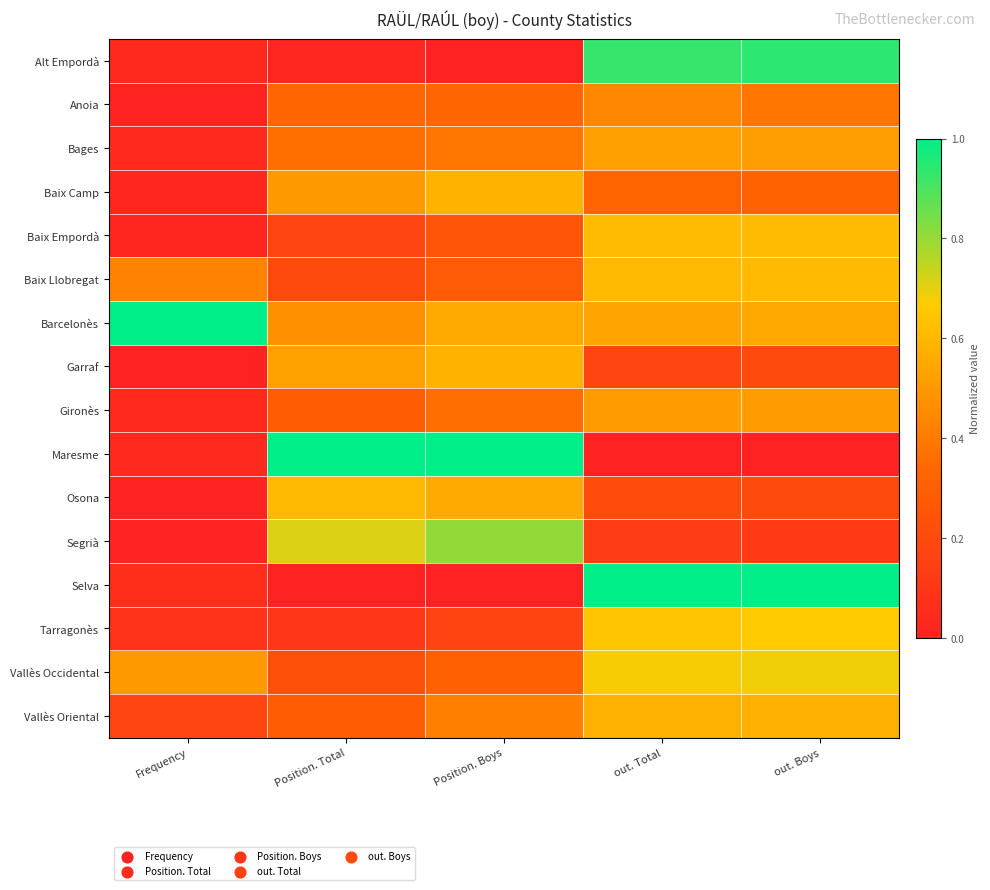

Reading left to right, transcribe all the data shown in this chart.

Alt Empordà: Frequency=0.0	Position. Total=0.0	Position. Boys=0.0	out. Total=0.9	out. Boys=0.9
Anoia: Frequency=0.0	Position. Total=0.3	Position. Boys=0.3	out. Total=0.4	out. Boys=0.4
Bages: Frequency=0.0	Position. Total=0.4	Position. Boys=0.4	out. Total=0.5	out. Boys=0.5
Baix Camp: Frequency=0.0	Position. Total=0.5	Position. Boys=0.6	out. Total=0.3	out. Boys=0.3
Baix Empordà: Frequency=0.0	Position. Total=0.2	Position. Boys=0.2	out. Total=0.6	out. Boys=0.6
Baix Llobregat: Frequency=0.4	Position. Total=0.2	Position. Boys=0.3	out. Total=0.6	out. Boys=0.6
Barcelonès: Frequency=1.0	Position. Total=0.5	Position. Boys=0.6	out. Total=0.5	out. Boys=0.6
Garraf: Frequency=0.0	Position. Total=0.5	Position. Boys=0.6	out. Total=0.2	out. Boys=0.2
Gironès: Frequency=0.0	Position. Total=0.3	Position. Boys=0.4	out. Total=0.5	out. Boys=0.5
Maresme: Frequency=0.0	Position. Total=1.0	Position. Boys=1.0	out. Total=0.0	out. Boys=0.0
Osona: Frequency=0.0	Position. Total=0.6	Position. Boys=0.6	out. Total=0.2	out. Boys=0.2
Segrià: Frequency=0.0	Position. Total=0.7	Position. Boys=0.8	out. Total=0.1	out. Boys=0.1
Selva: Frequency=0.1	Position. Total=0.0	Position. Boys=0.0	out. Total=1.0	out. Boys=1.0
Tarragonès: Frequency=0.1	Position. Total=0.1	Position. Boys=0.2	out. Total=0.6	out. Boys=0.7
Vallès Occidental: Frequency=0.5	Position. Total=0.2	Position. Boys=0.3	out. Total=0.7	out. Boys=0.7
Vallès Oriental: Frequency=0.2	Position. Total=0.3	Position. Boys=0.4	out. Total=0.6	out. Boys=0.6